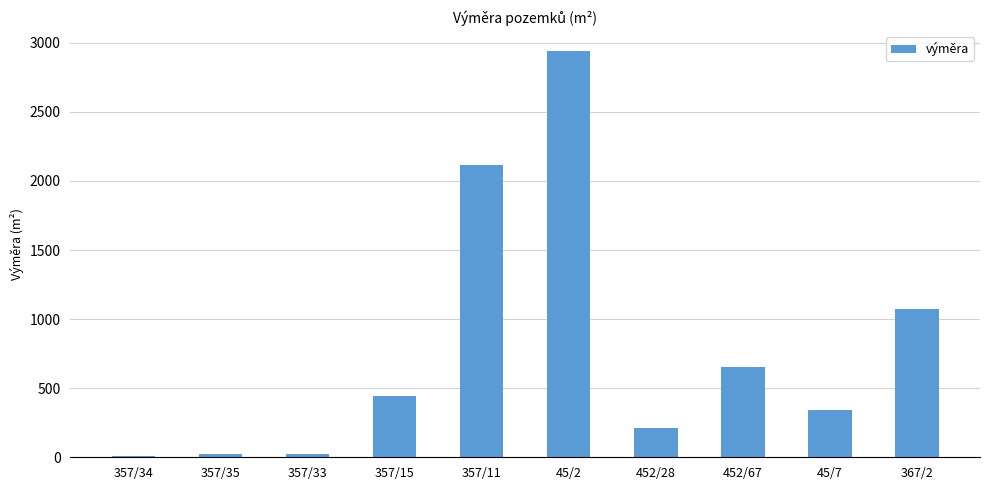

What is the change in value from 45/2 to 452/67?

-2284